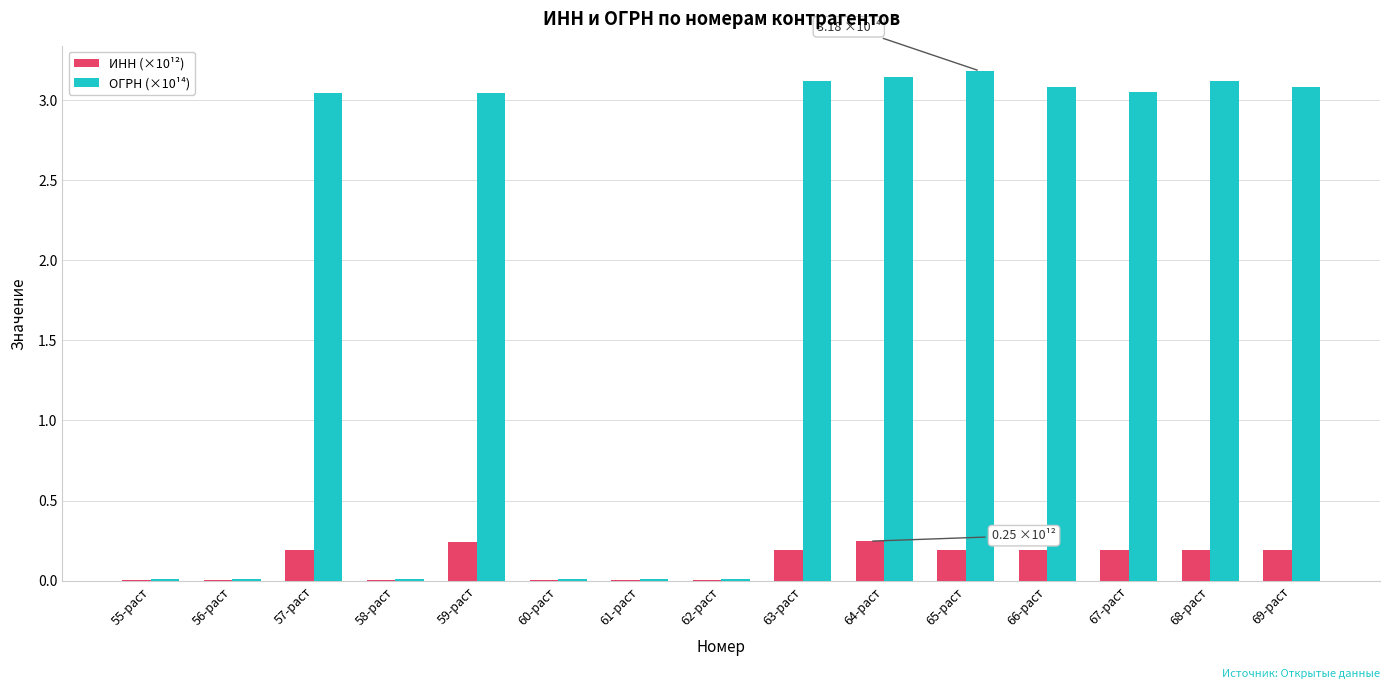

What is the total value across all series at 69-раст?

3.3